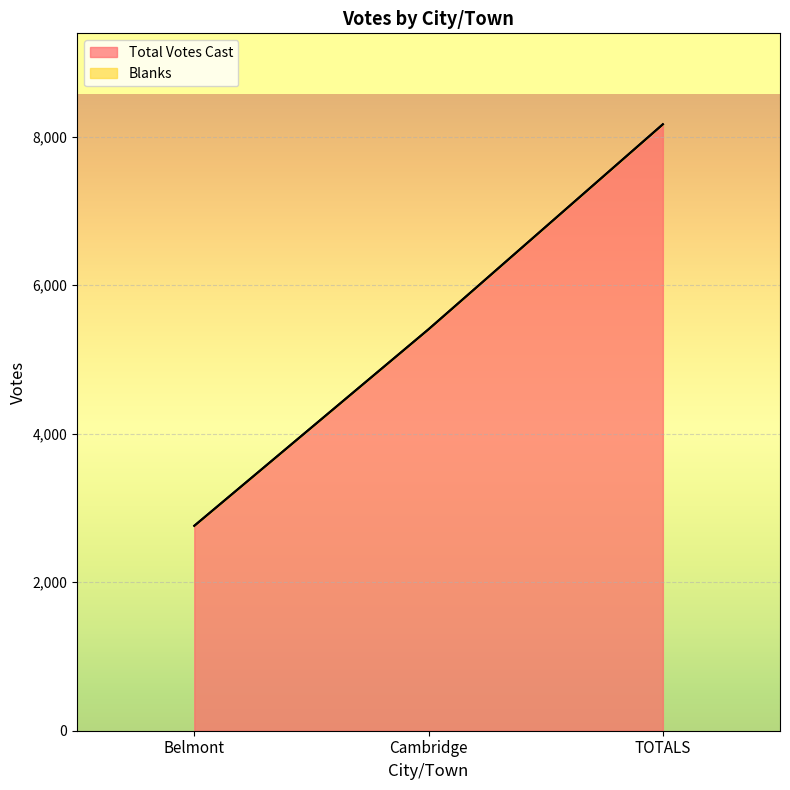

Rank the categories by value from lowest to highest.

Belmont, Cambridge, TOTALS